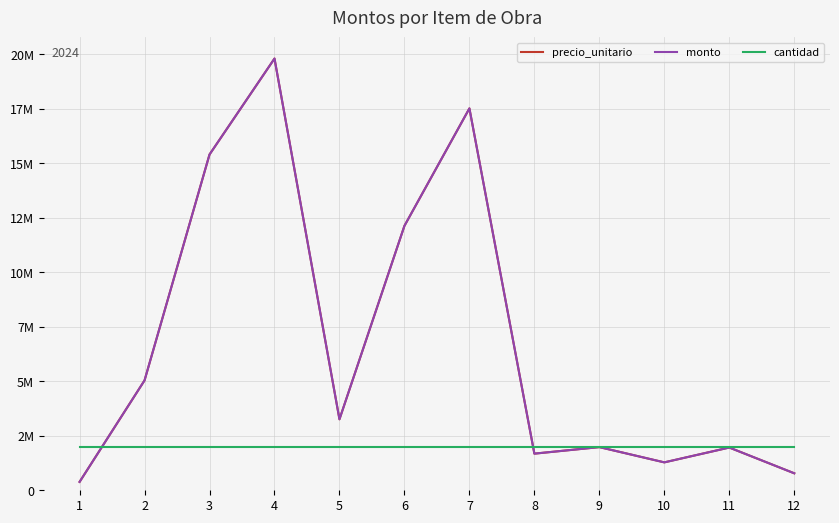

At which label does cantidad reach its peak?

1